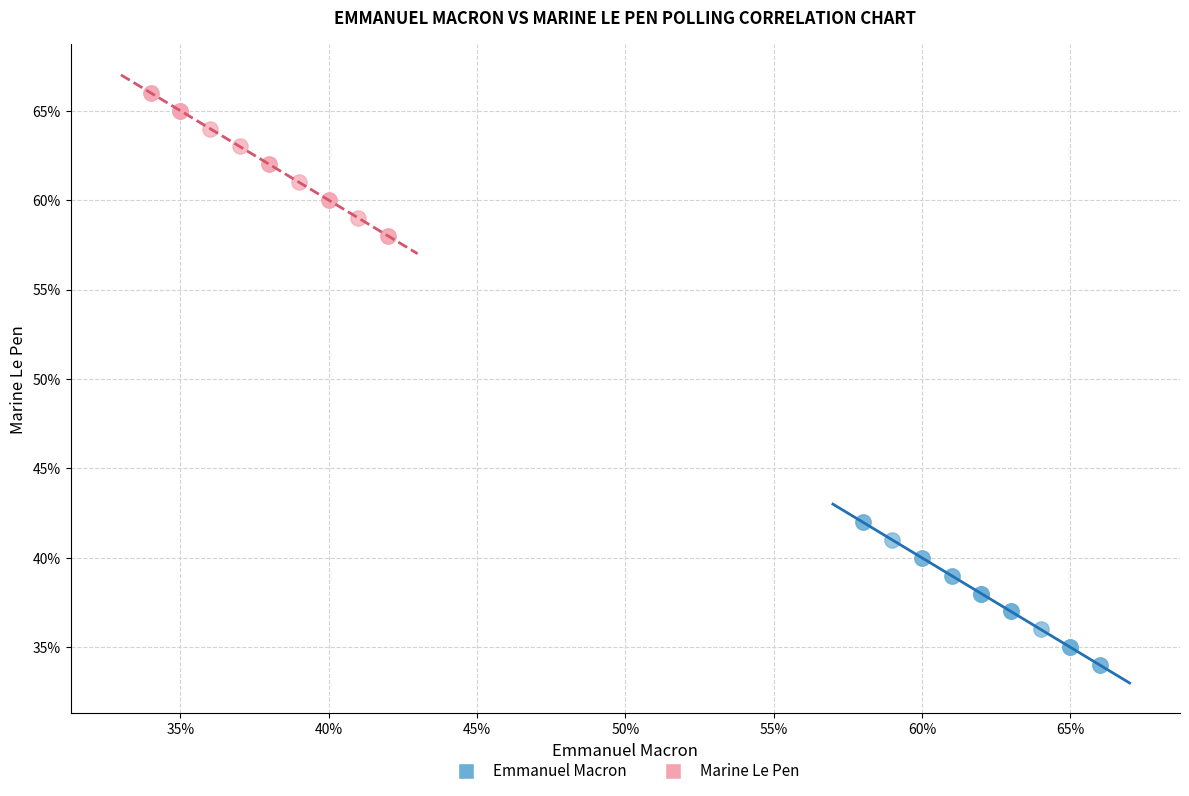

Which series reaches the maximum Y coordinate?

Marine Le Pen